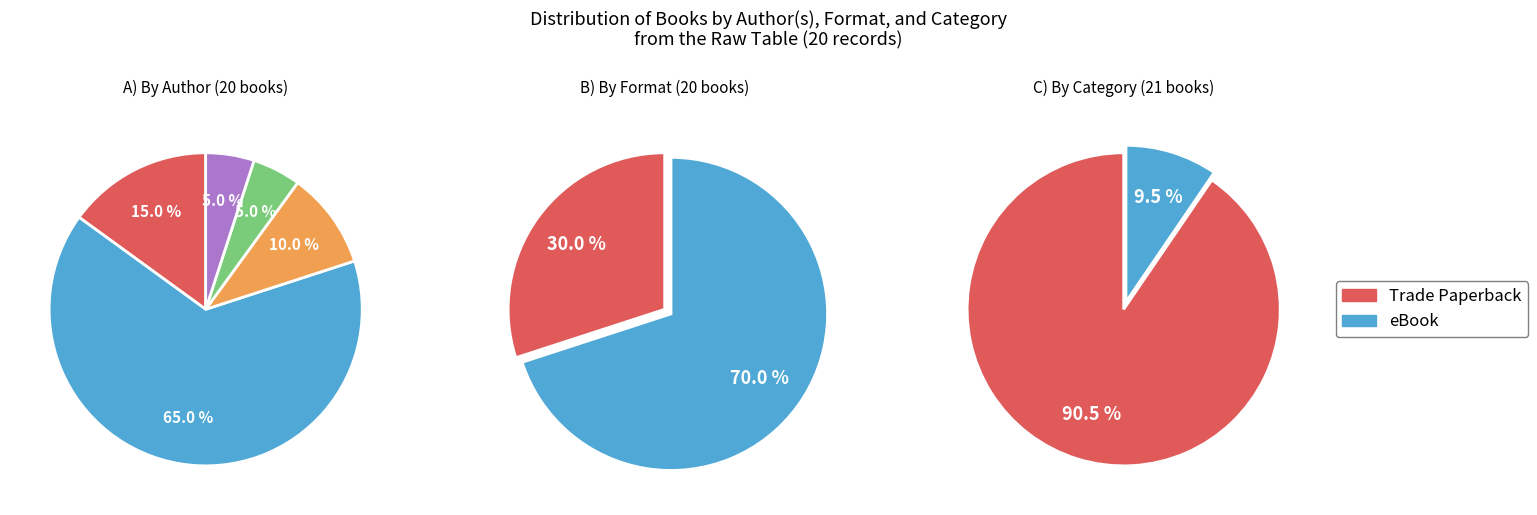

What percentage is the Jason Bays slice, to the nearest percent?

5%